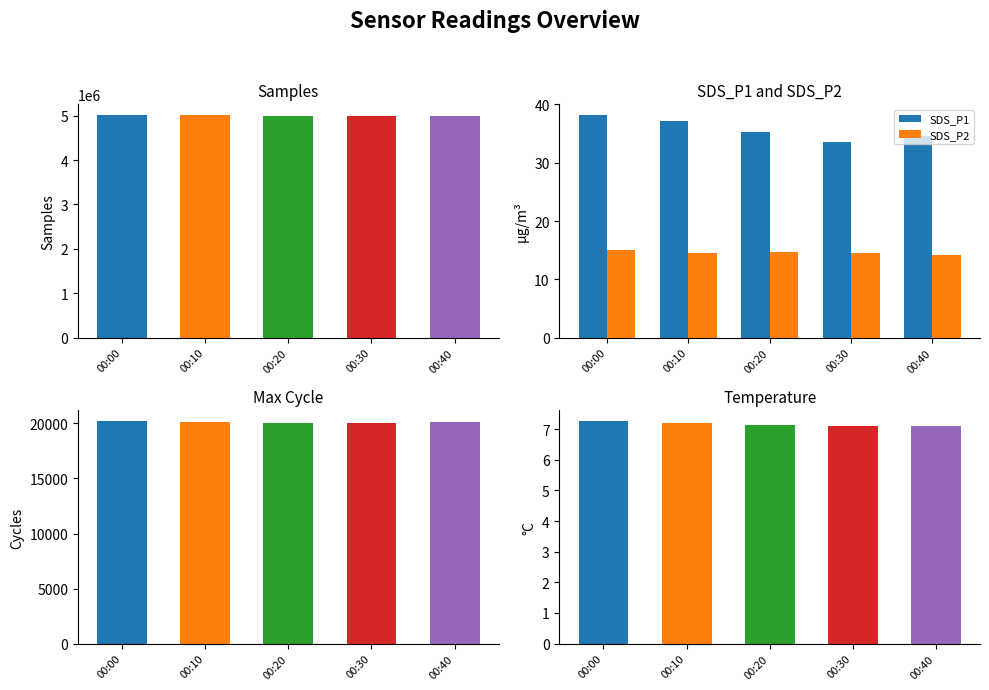

Are the bars horizontal?

No